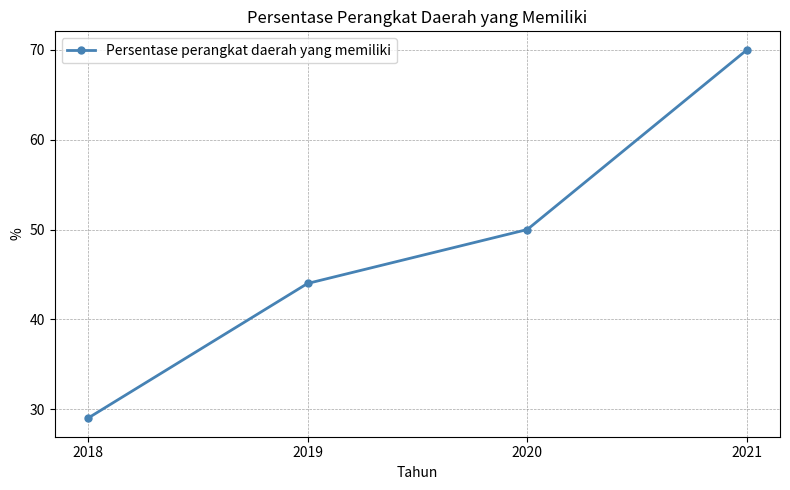

At which category does the chart reach its peak across all series?

2021